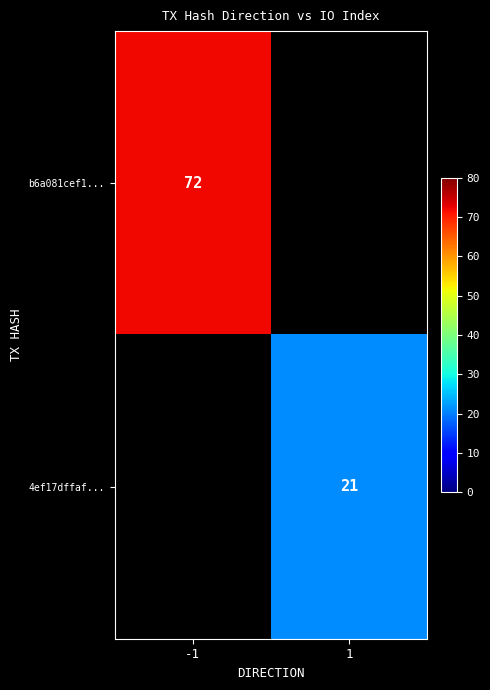

Which label corresponds to the largest value in the chart?

-1